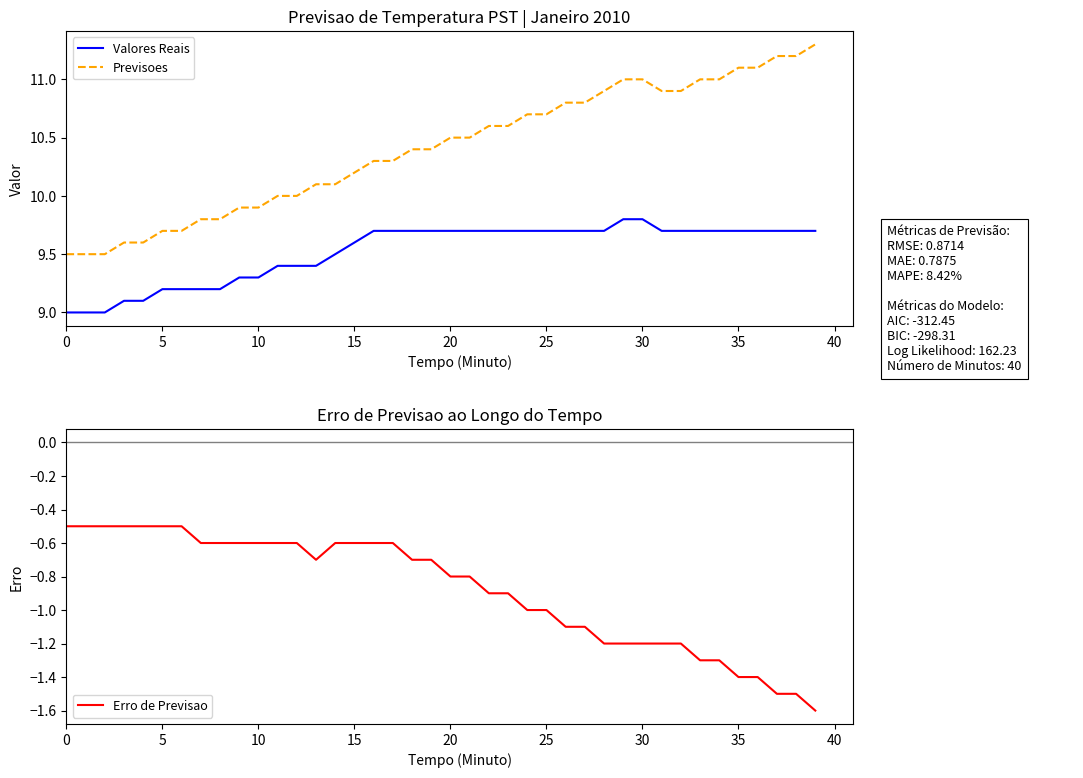

What is the difference between the Erro de Previsao values at 10 and 22?

0.3